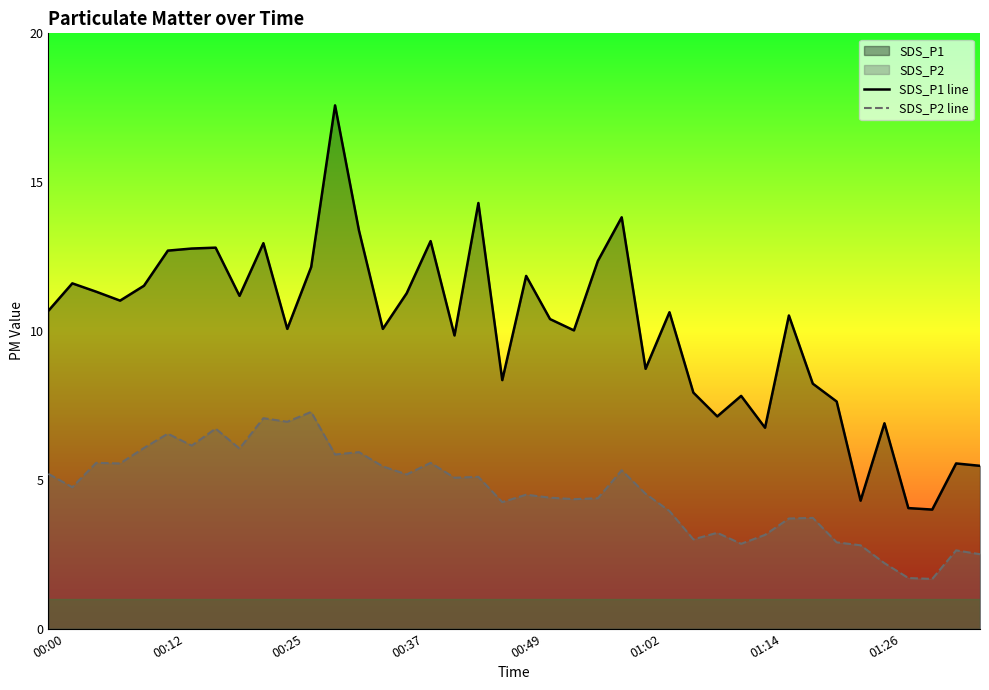

True or false: SDS_P1 line and SDS_P2 line intersect in this chart.

False